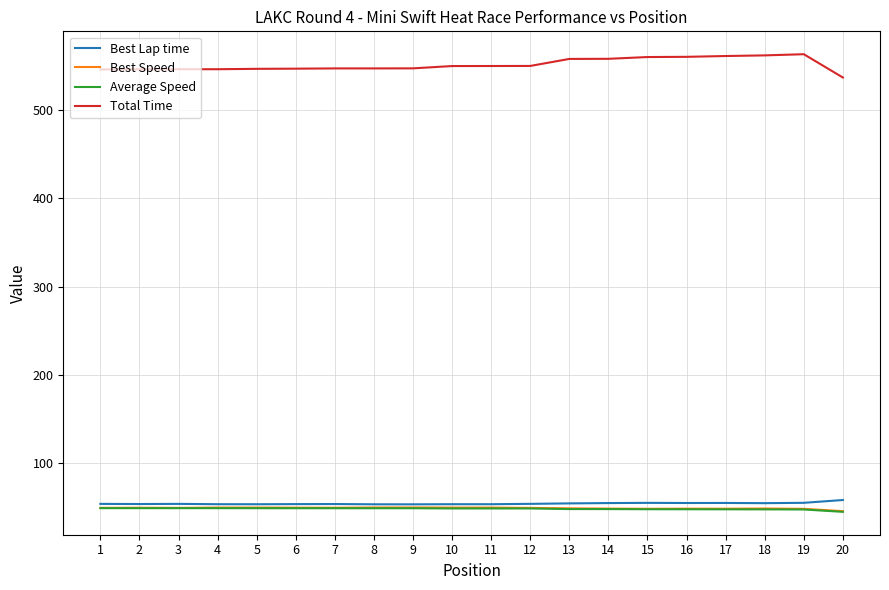

What is the greatest value displayed?

563.3